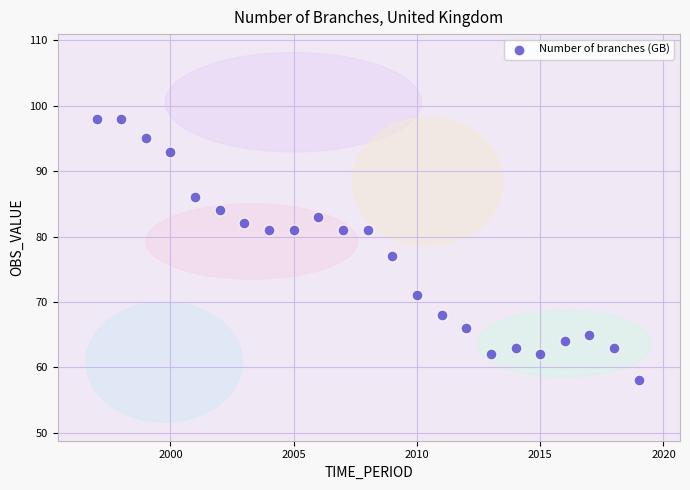

What is the range of X values (max minus min)?

22